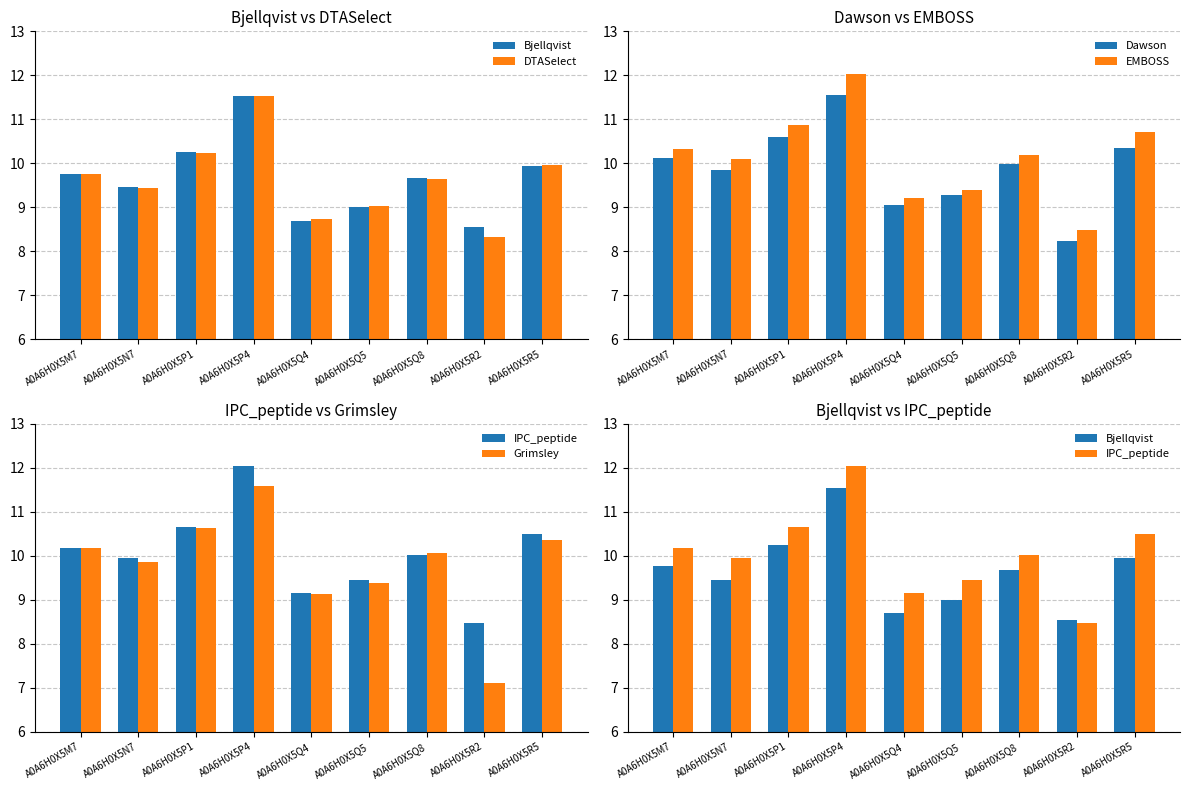

Which series changed the most between A0A6H0X5Q4 and A0A6H0X5Q5?

Bjellqvist